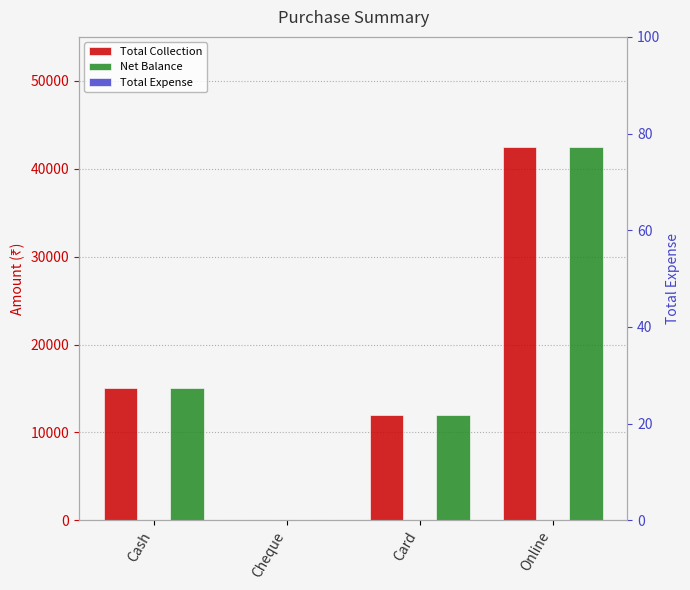

Where does the Net Balance series first go above 15000?

Online